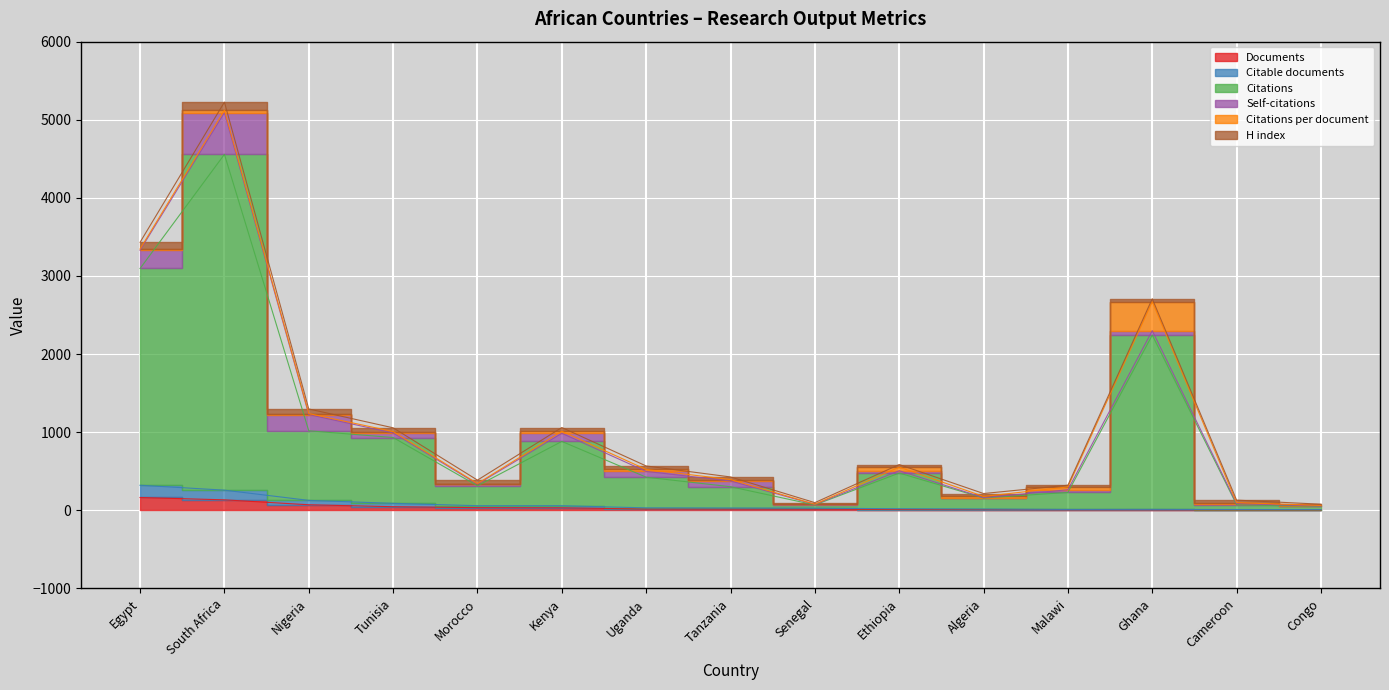

How many data points does each series have?

15